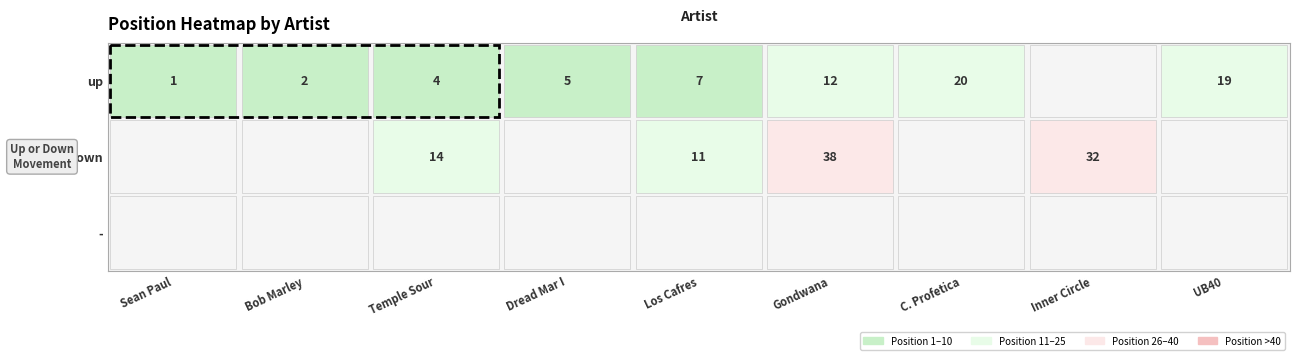

How many distinct data groups are displayed?

3